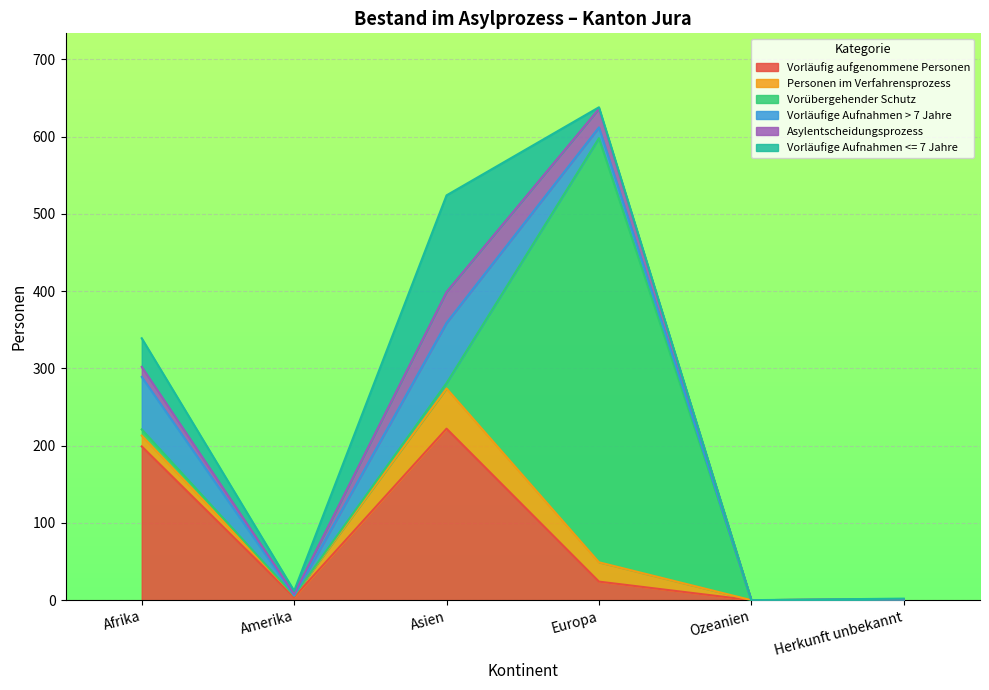

After their last crossing, which series has the higher values: Asylentscheidungsprozess or Vorläufige Aufnahmen > 7 Jahre?

Asylentscheidungsprozess